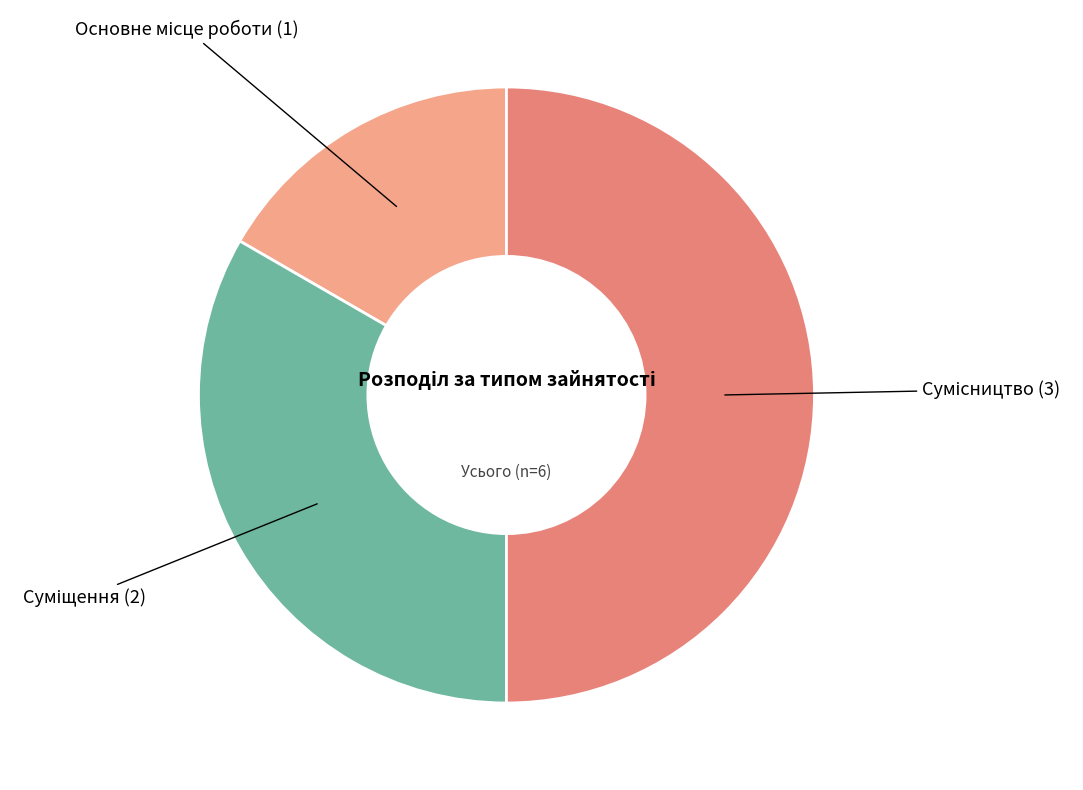

Is it true that Сумісництво is 40% of the pie?

False